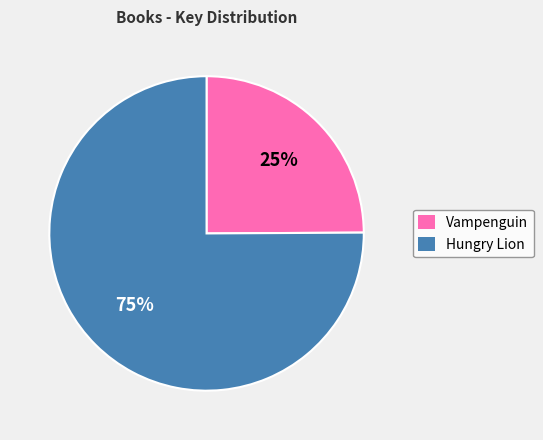

The Vampenguin slice represents 25% of the pie. True or false?

True